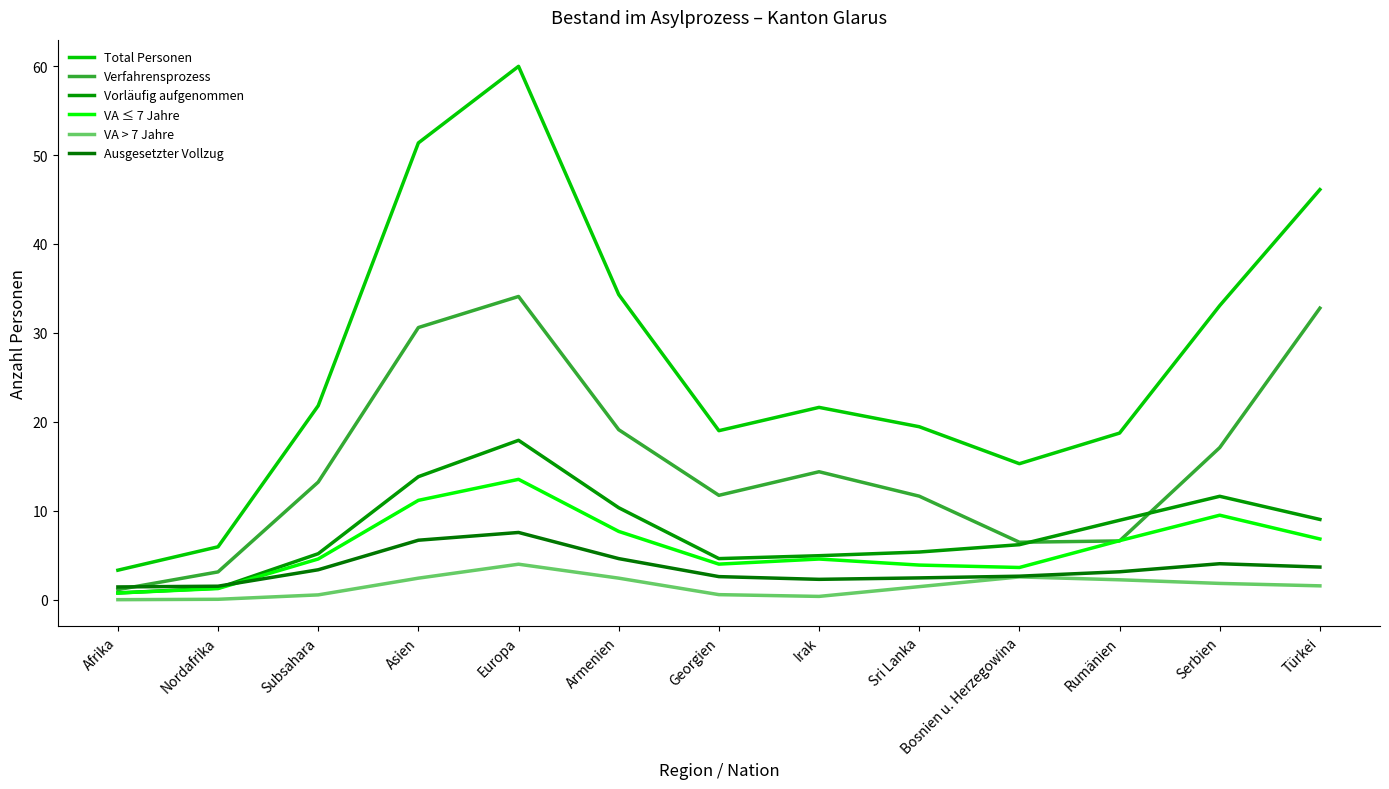

What is the average value of the Vorläufig aufgenommen series?

7.7